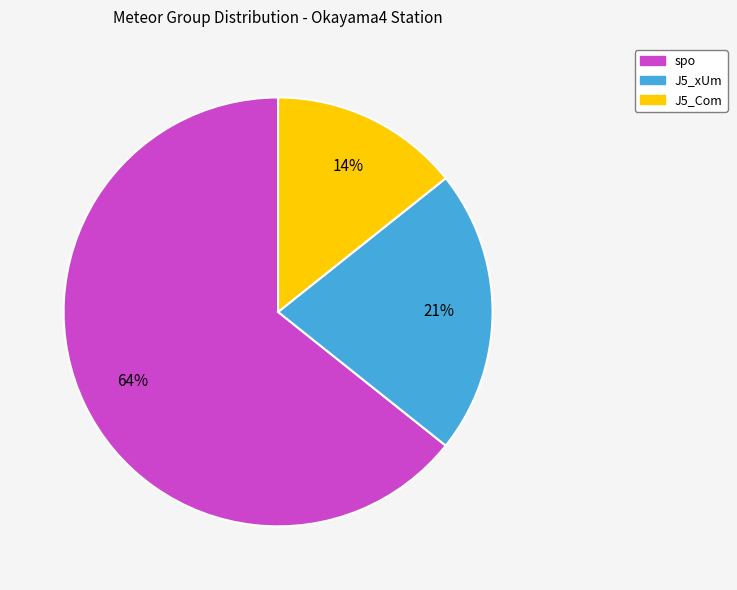

Combined, do spo and J5_xUm account for over 50%?

Yes